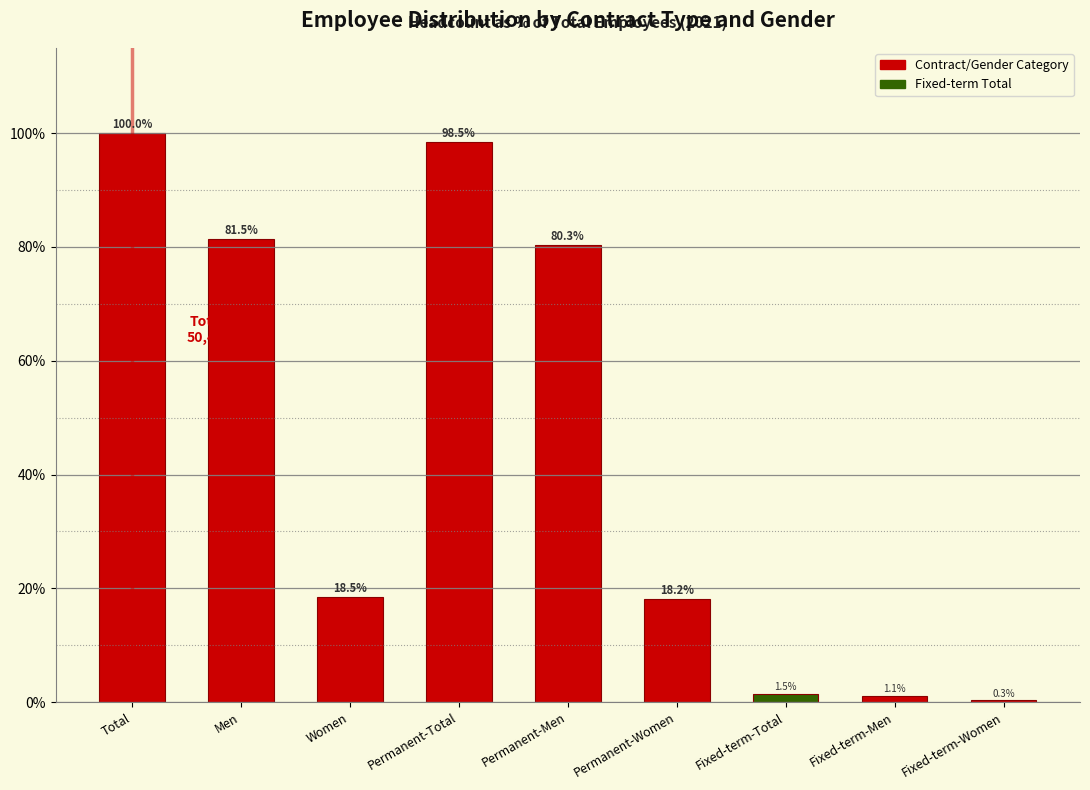

Reading right to left, transcribe all the data shown in this chart.

Fixed-term-Women=0.3	Fixed-term-Men=1.1	Fixed-term-Total=1.5	Permanent-Women=18.2	Permanent-Men=80.3	Permanent-Total=98.5	Women=18.5	Men=81.5	Total=100.0